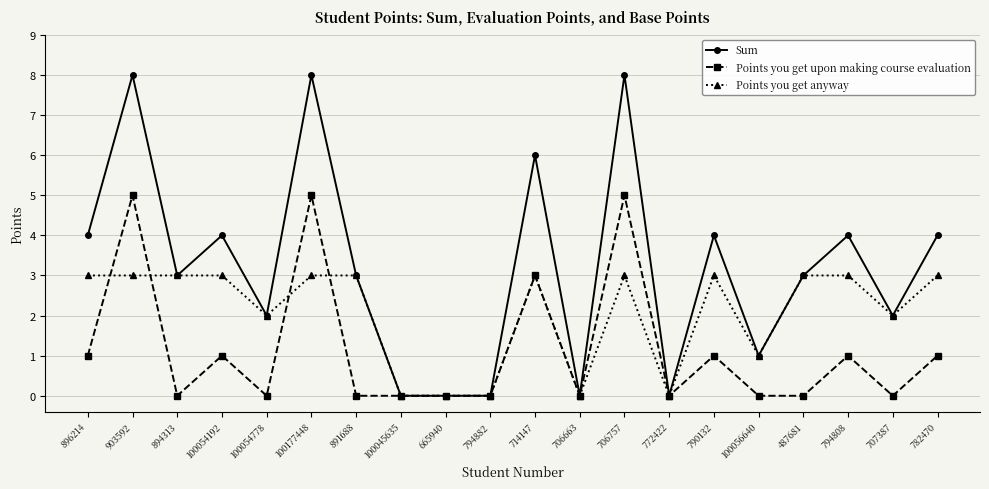

Reading left to right, transcribe all the data shown in this chart.

Sum: 896214=4	903592=8	894313=3	100054192=4	100054778=2	100177448=8	891688=3	100045635=0	665940=0	794882=0	714147=6	706663=0	706757=8	772422=0	790132=4	100056640=1	487681=3	794808=4	707387=2	782470=4
Points you get upon making course evaluation: 896214=1	903592=5	894313=0	100054192=1	100054778=0	100177448=5	891688=0	100045635=0	665940=0	794882=0	714147=3	706663=0	706757=5	772422=0	790132=1	100056640=0	487681=0	794808=1	707387=0	782470=1
Points you get anyway: 896214=3	903592=3	894313=3	100054192=3	100054778=2	100177448=3	891688=3	100045635=0	665940=0	794882=0	714147=3	706663=0	706757=3	772422=0	790132=3	100056640=1	487681=3	794808=3	707387=2	782470=3